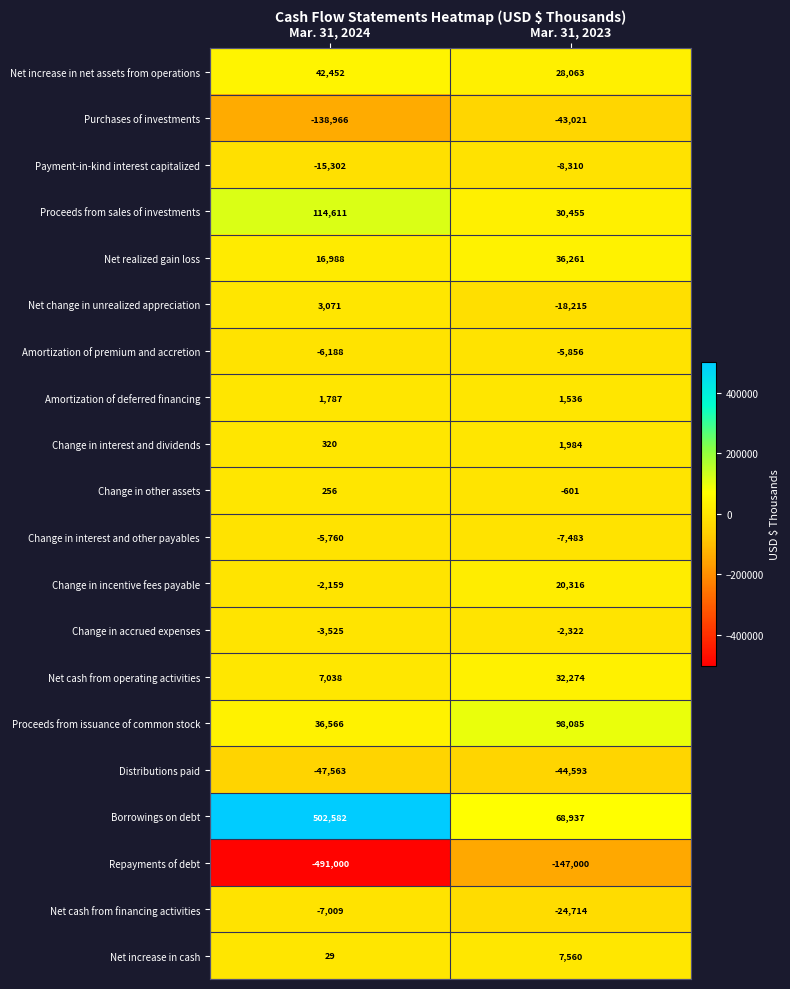

At which label does Change in incentive fees payable reach its minimum?

Mar. 31, 2024